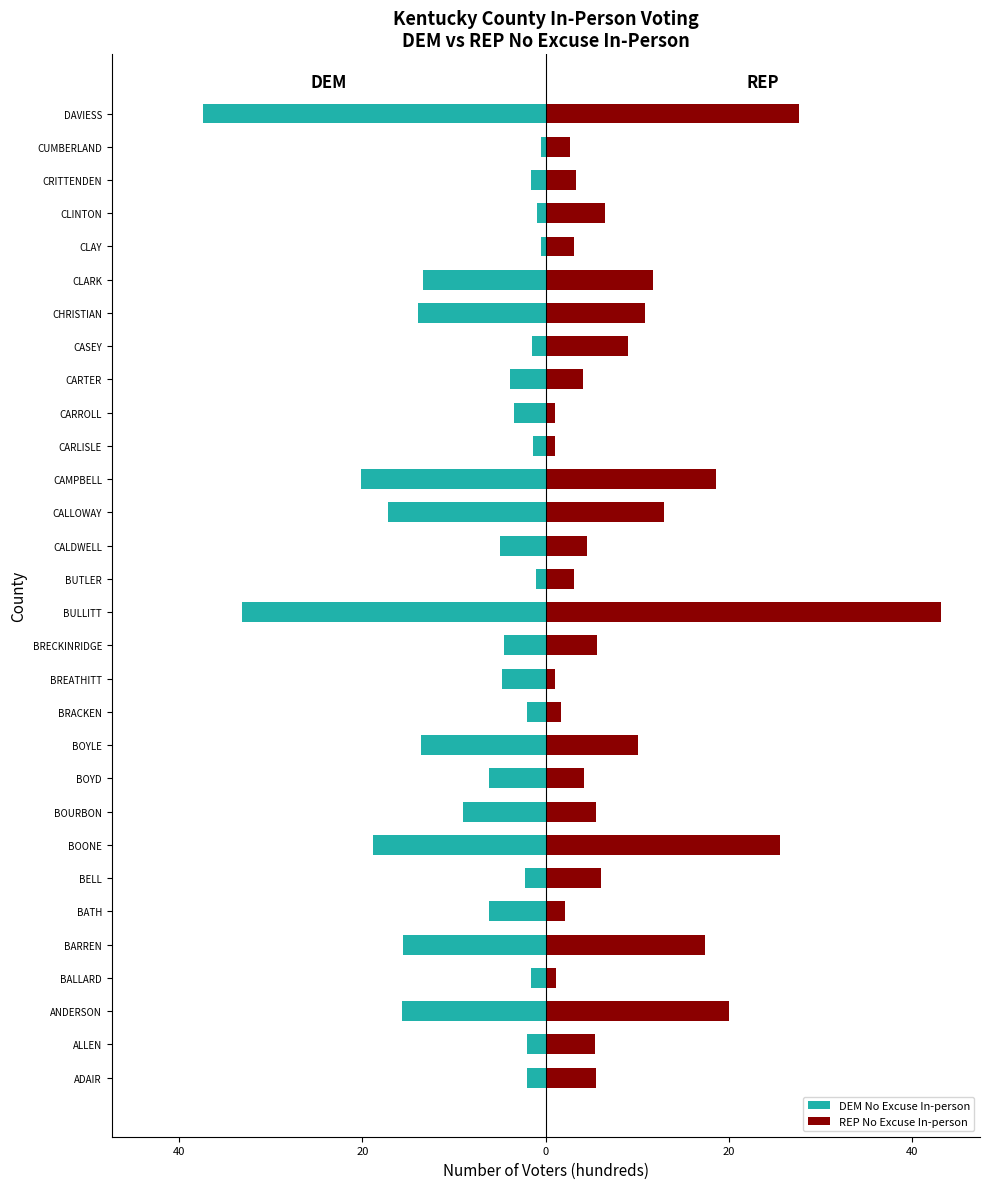

Does the chart contain any negative values?

Yes